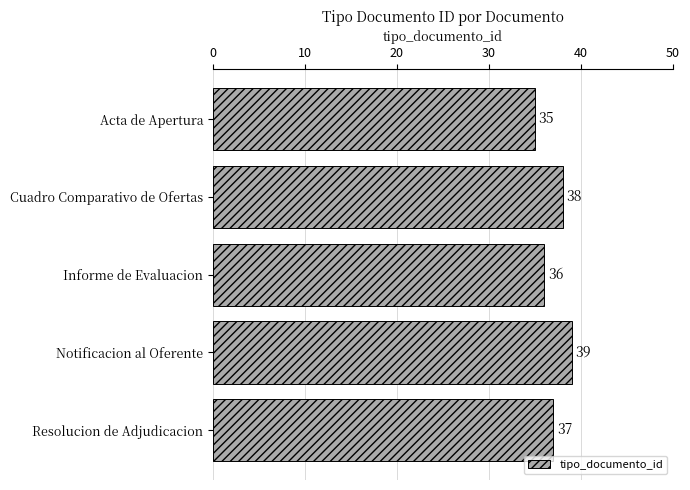

List the labels in order of value, smallest first.

Acta de Apertura, Informe de Evaluacion, Resolucion de Adjudicacion, Cuadro Comparativo de Ofertas, Notificacion al Oferente